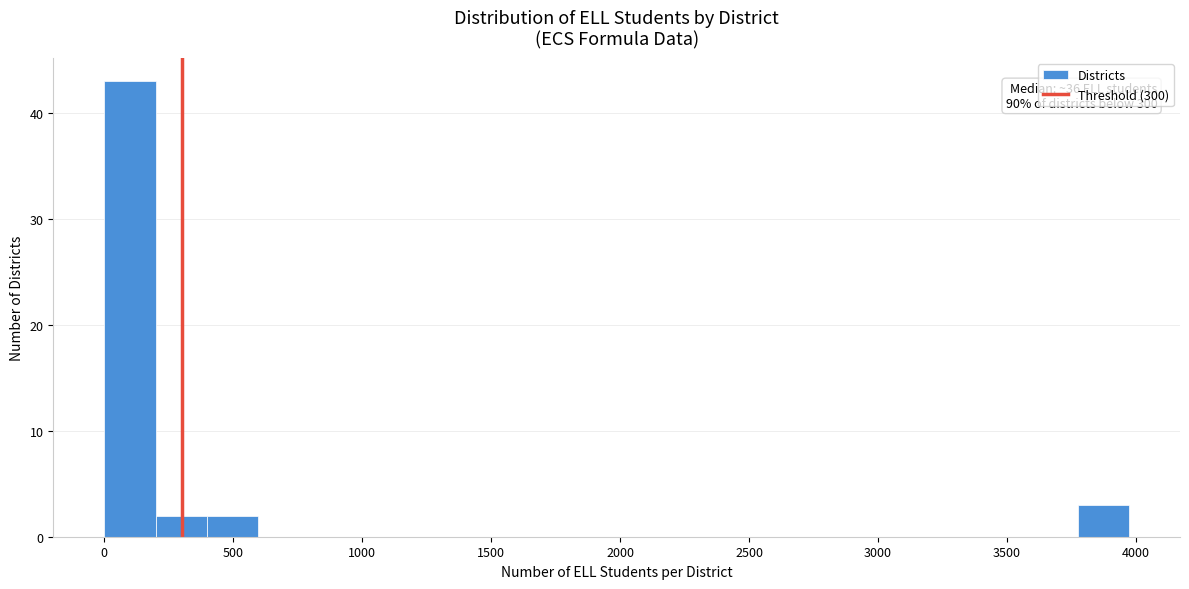

Around what value on the x-axis is the tallest bar? Give the approximate position of its centre, as read against the axis.

100